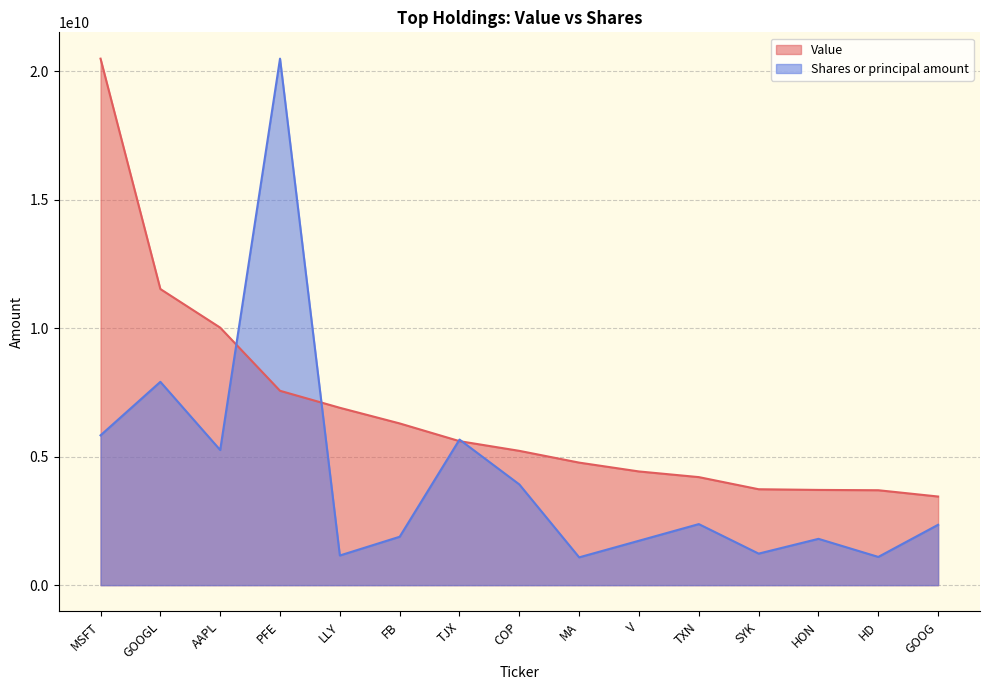

Where does the Value series first go above 5228470815?

MSFT